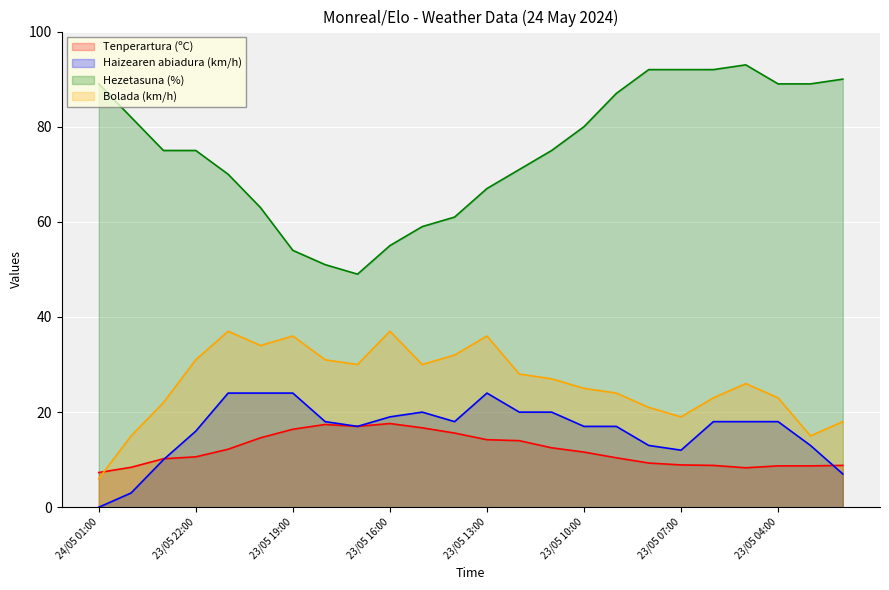

True or false: Bolada (km/h) and Tenperartura (ºC) cross at least once.

True